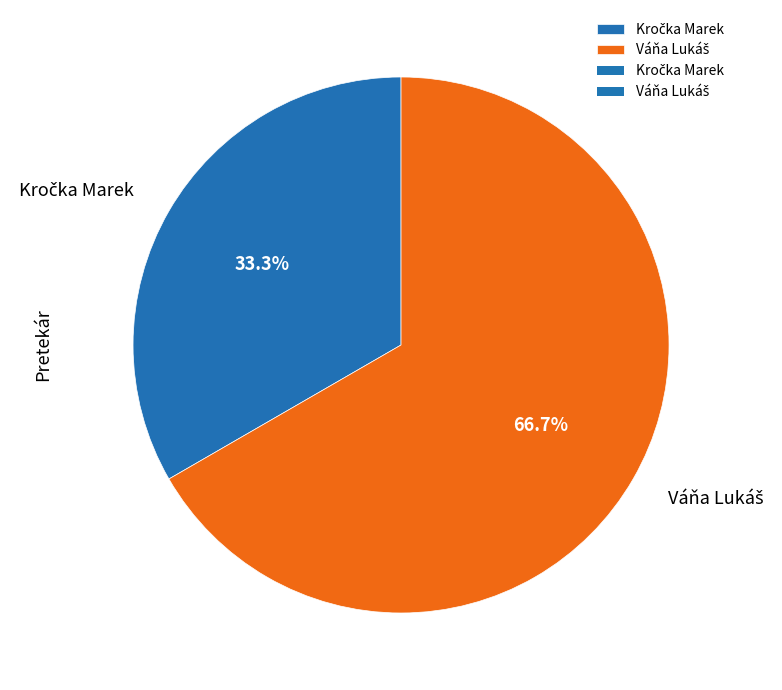

Is there any slice that represents more than half of the pie?

Yes